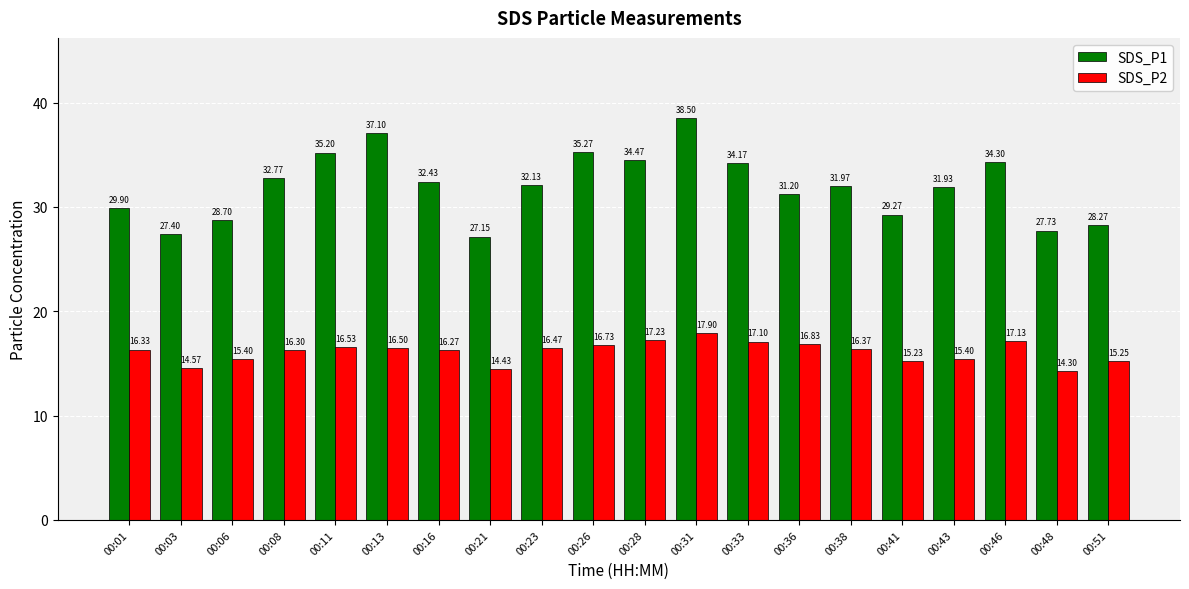

At how many categories does at least one series exceed 33?

7